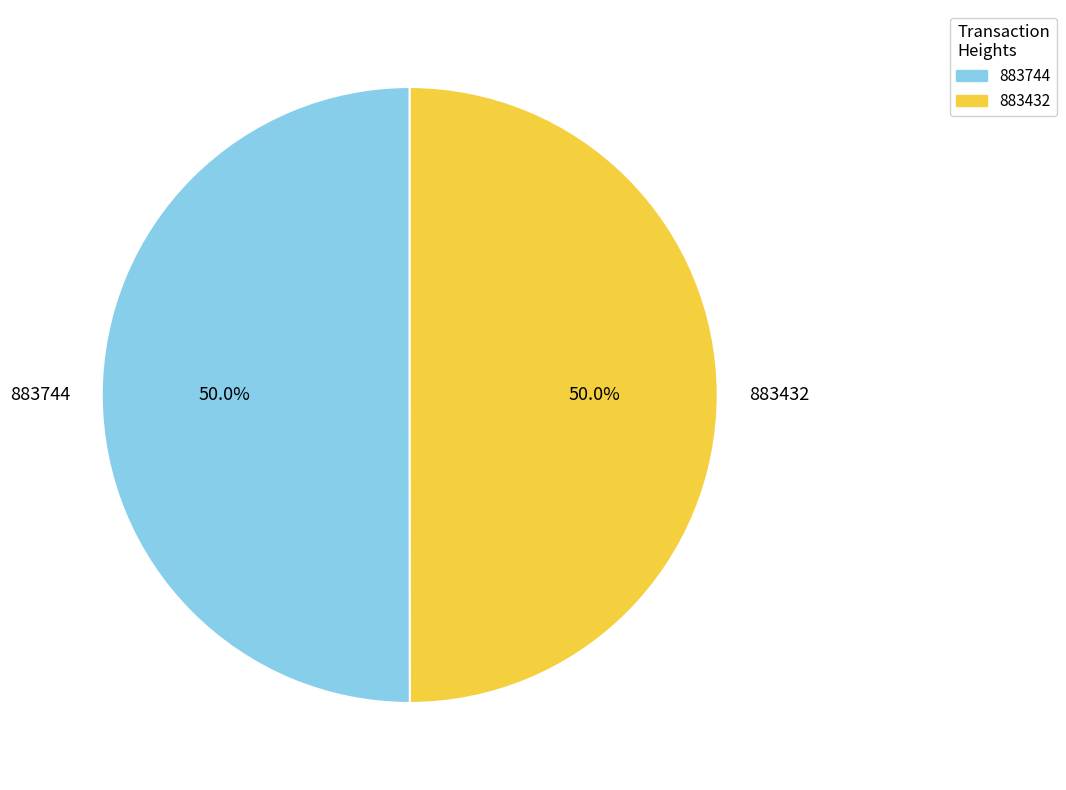

Is it true that 883744 is 58% of the pie?

False